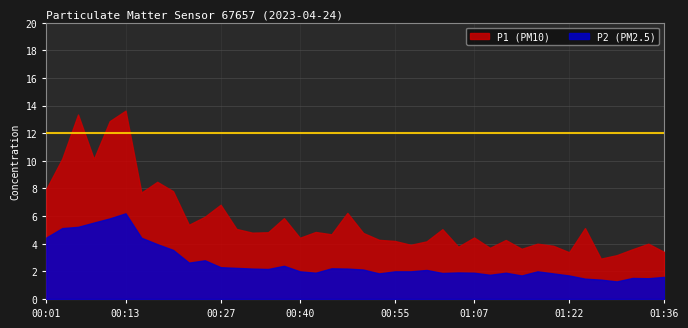

How many values in the P1 series exceed 4?

28